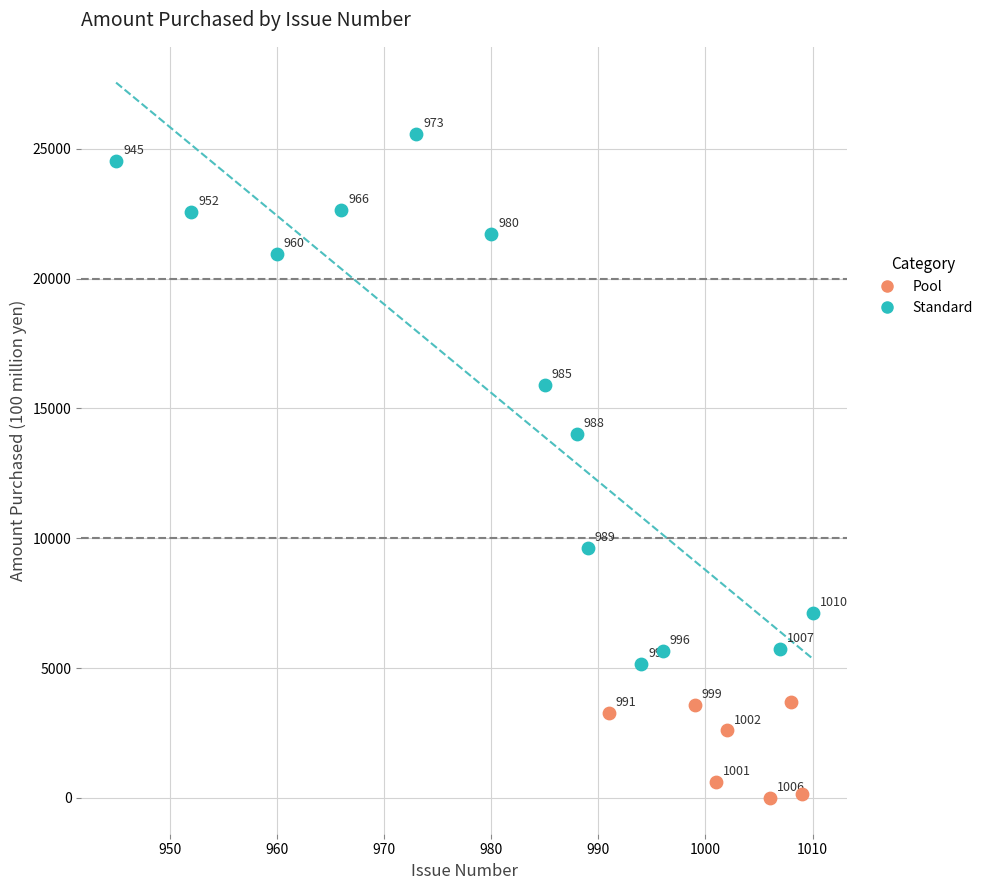

Which series contains the lowest Y value?

Pool